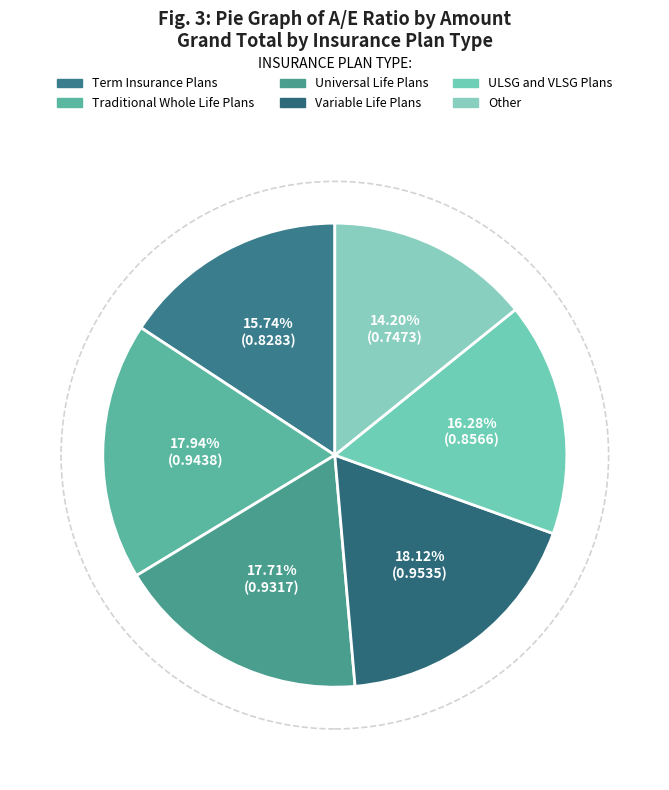

What is the largest slice in the pie chart?

Variable Life Plans